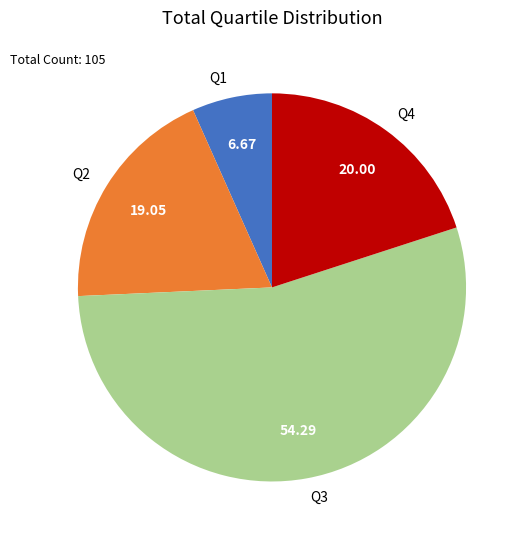

Is the sum of Q3 and Q1 greater than half?

Yes